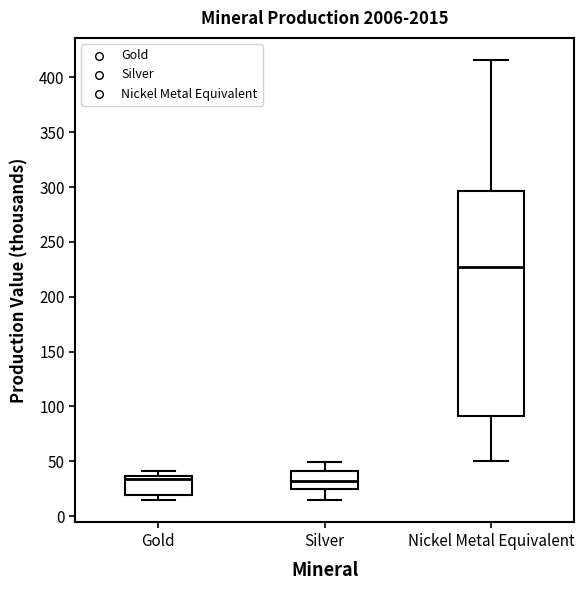

Which box is the tallest, from its lower edge to its upper edge?

Nickel Metal Equivalent